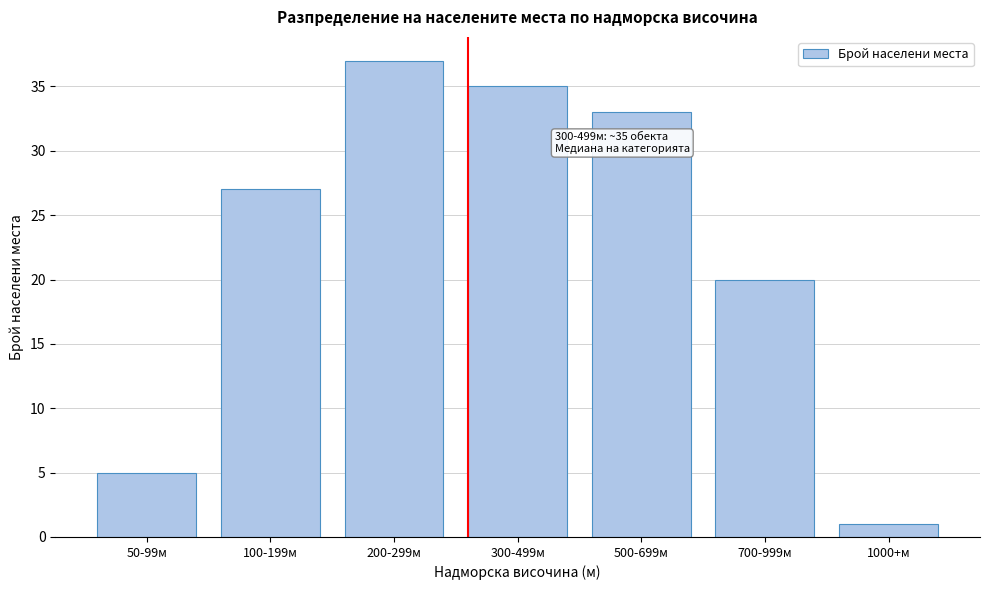

Reading left to right, extract all data points from this chart.

50-99м=5	100-199м=27	200-299м=37	300-499м=35	500-699м=33	700-999м=20	1000+м=1